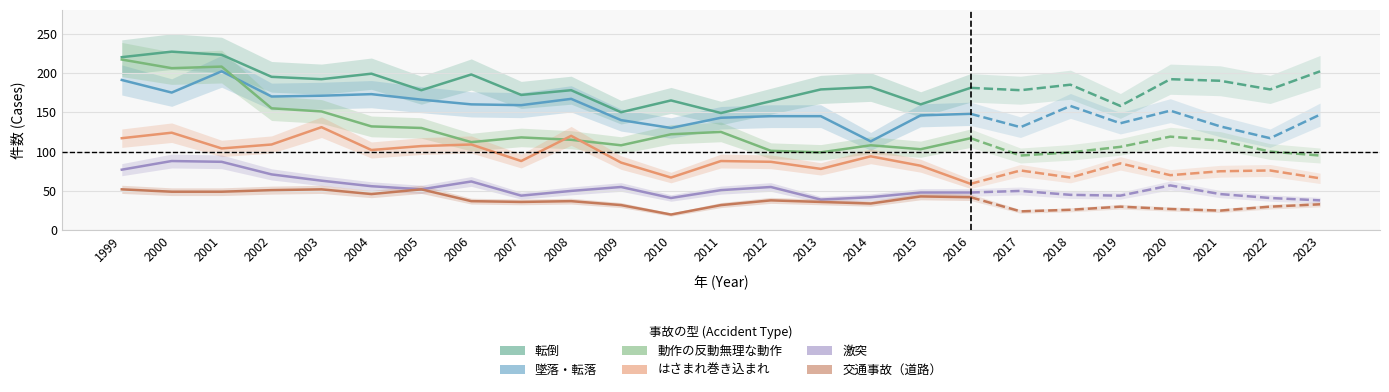

True or false: 転倒 and 墜落・転落 intersect in this chart.

False